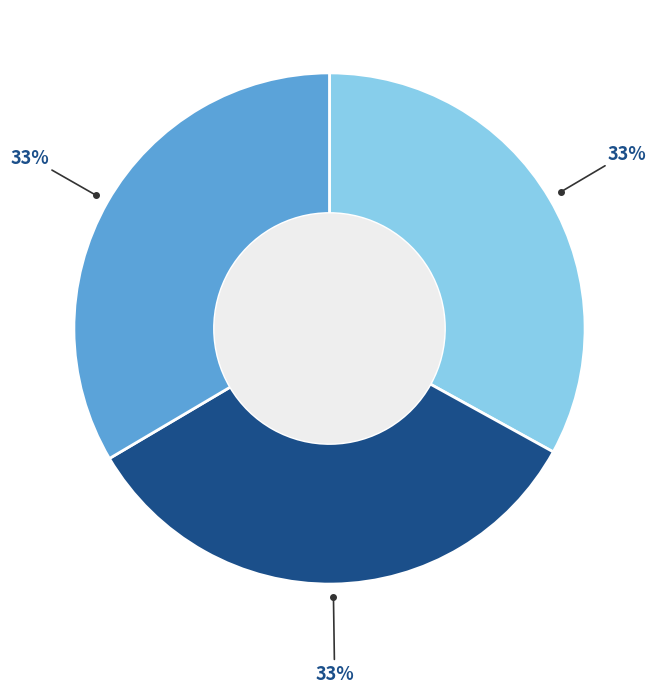

Is there a majority slice in this chart?

No